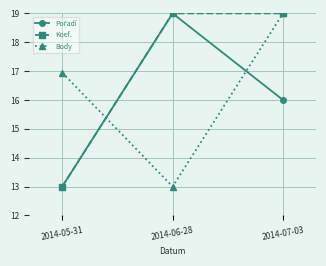

What is the total value across all series at 2014-06-28?

51.0